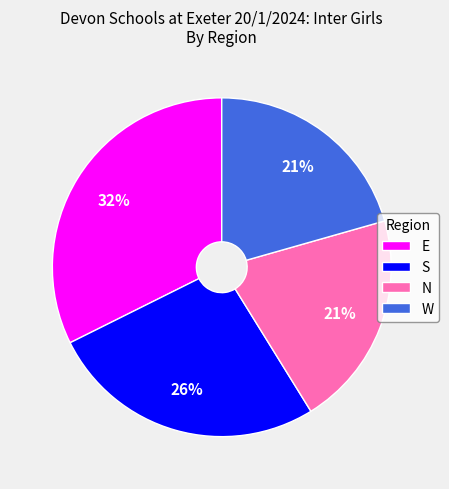

Does any single category account for the majority?

No